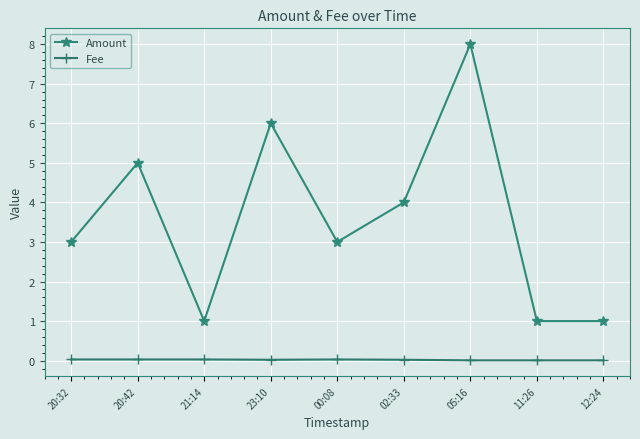

The value of Amount at 20:42 is 5.0. True or false?

True